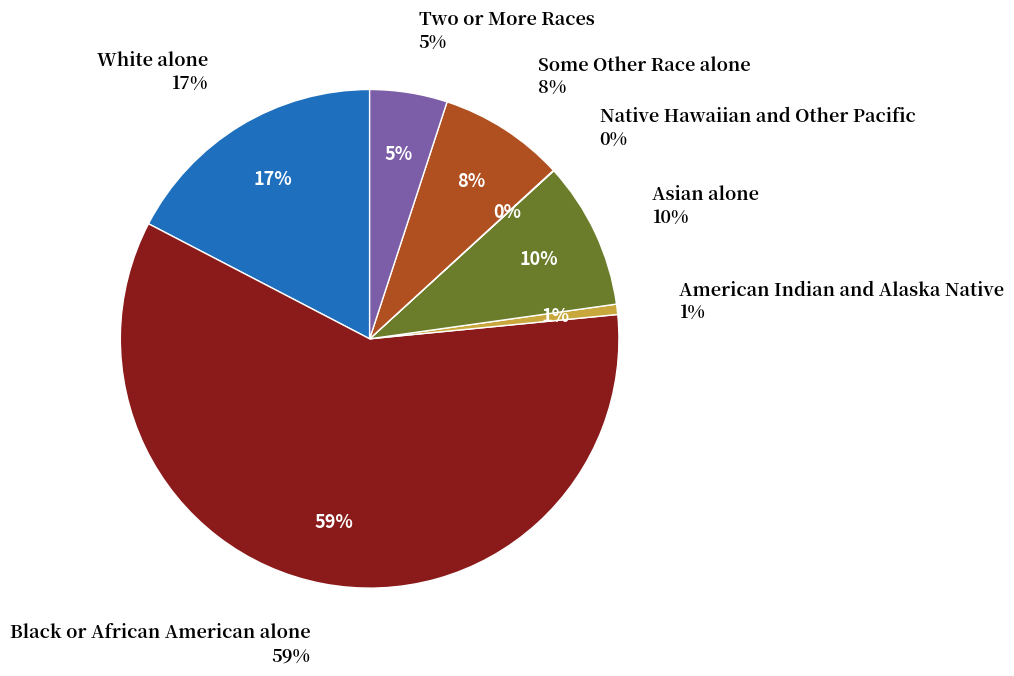

What percentage is NOT represented by Two or More Races?

95.0%